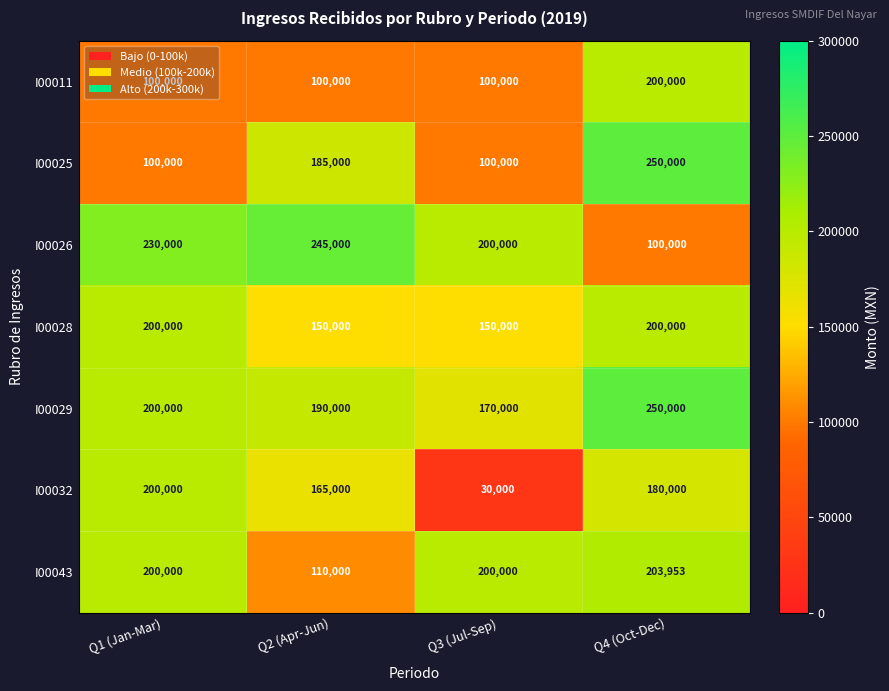

What is the difference between the maximum and minimum values in the I00011 series?

100000